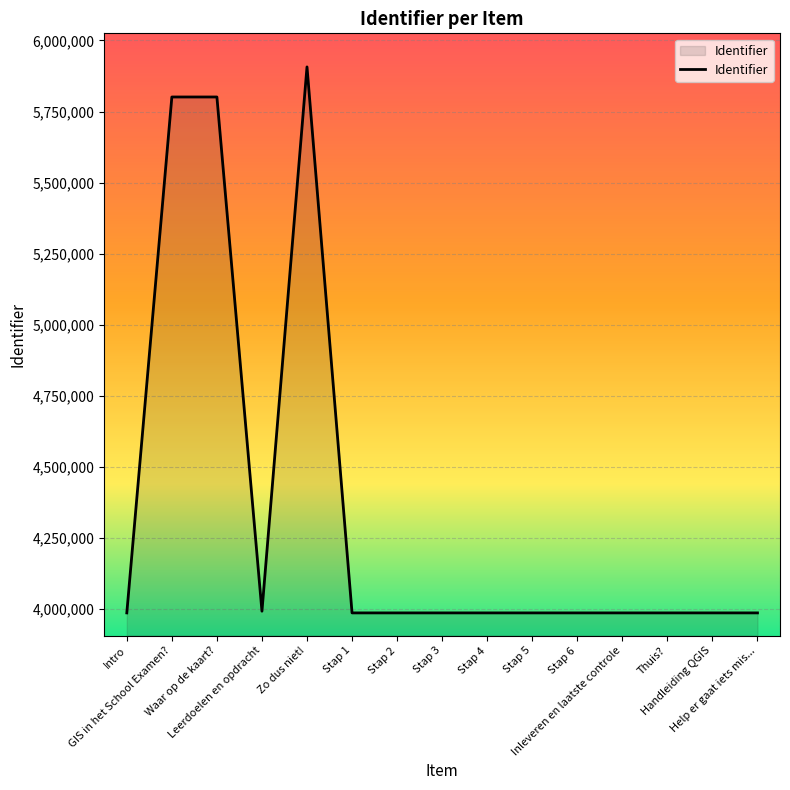

Rank the categories by value from highest to lowest.

Zo dus niet!, Waar op de kaart?, GIS in het School Examen?, Leerdoelen en opdracht, Help er gaat iets mis..., Handleiding QGIS, Thuis?, Inleveren en laatste controle, Stap 6, Stap 5, Stap 4, Stap 3, Stap 2, Stap 1, Intro